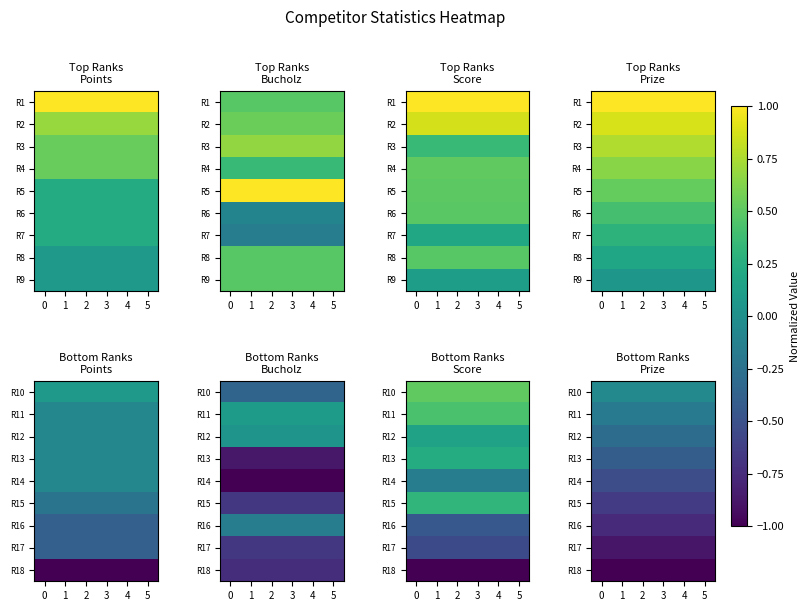

Rank the series at 2 from lowest to highest value.

R18, R17, R16, R15, R14, R13, R12, R11, R10